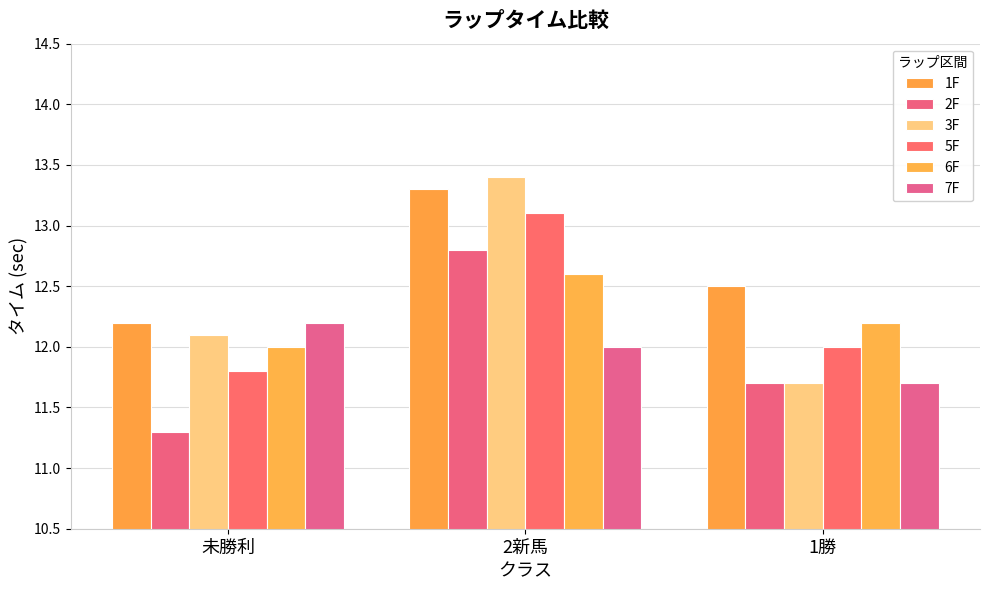

Reading left to right, list all the values displayed in this chart.

1F: 12.2	13.3	12.5
2F: 11.3	12.8	11.7
3F: 12.1	13.4	11.7
5F: 11.8	13.1	12.0
6F: 12.0	12.6	12.2
7F: 12.2	12.0	11.7